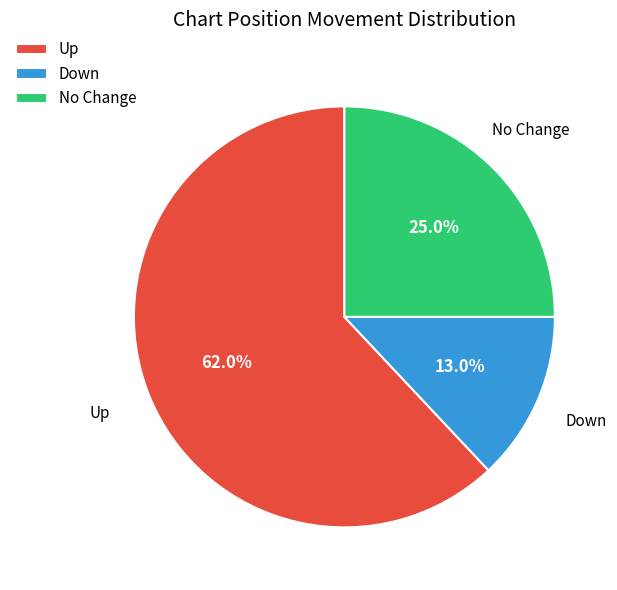

Count the number of slices in the pie.

3